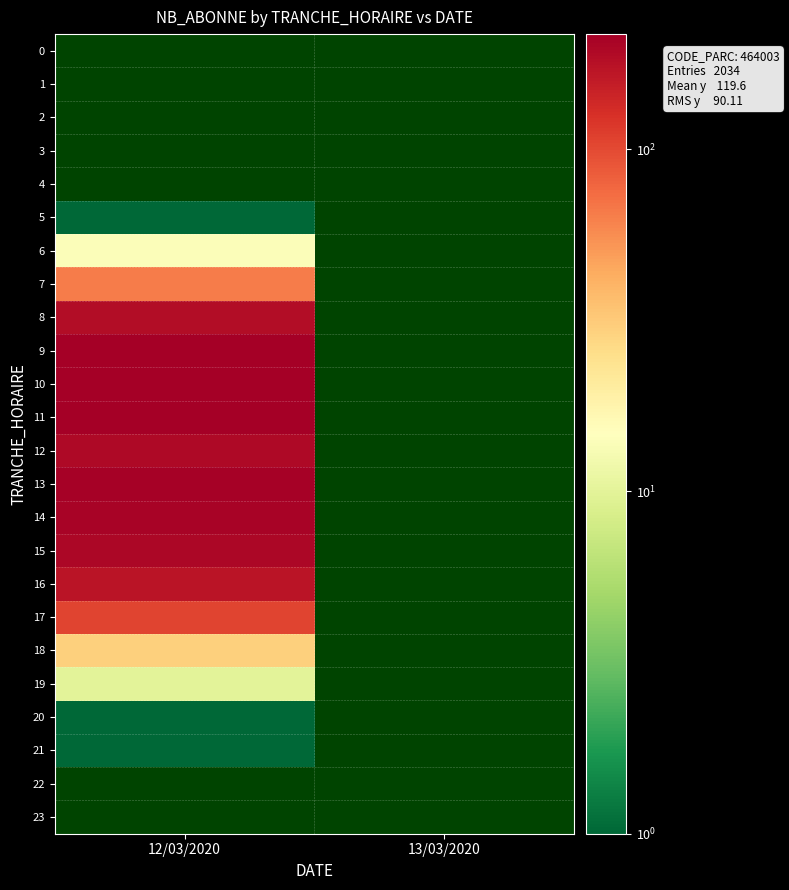

Which category has the lowest value across all series?

12/03/2020